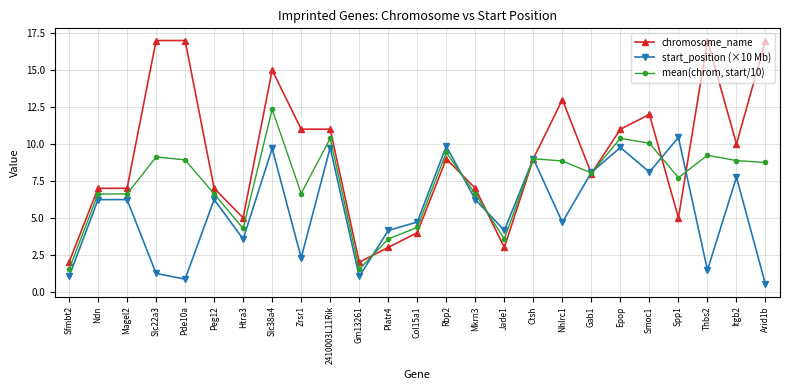

What is the maximum value shown in the chart?

17.0